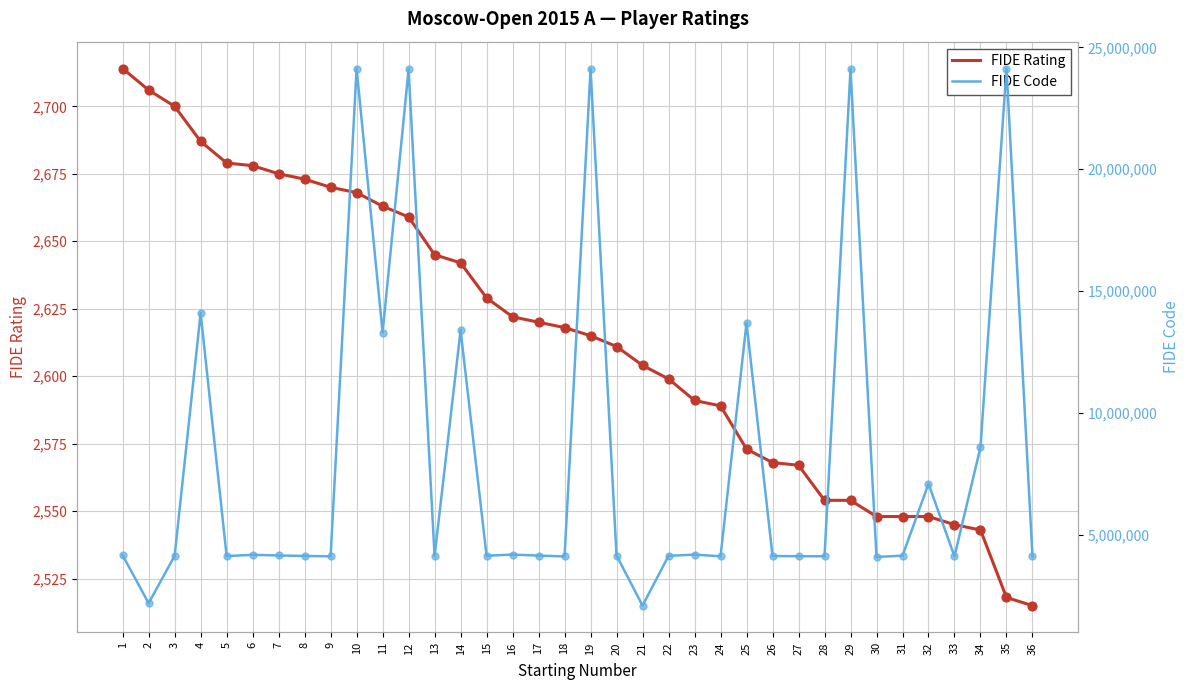

Is the value of FIDE Rating at 6 greater than the value of FIDE Code at 20?

No